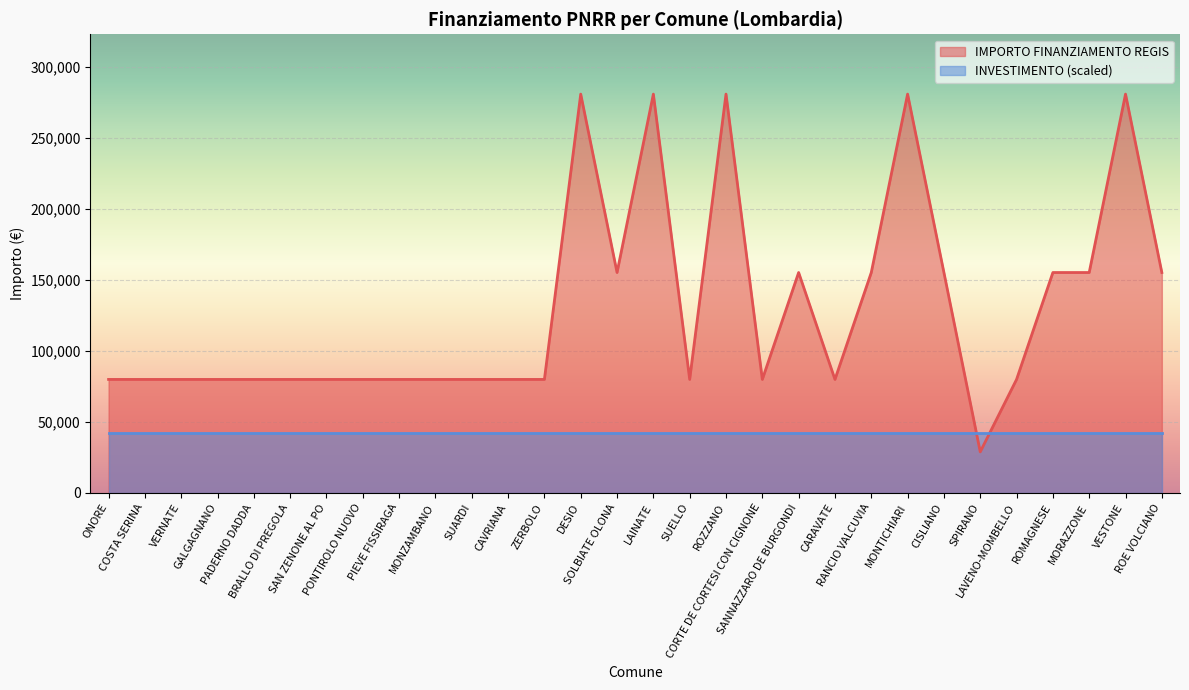

Rank the categories by value from lowest to highest.

SPIRANO, ONORE, COSTA SERINA, VERNATE, GALGAGNANO, PADERNO DADDA, BRALLO DI PREGOLA, SAN ZENONE AL PO, PONTIROLO NUOVO, PIEVE FISSIRAGA, MONZAMBANO, SUARDI, CAVRIANA, ZERBOLO, SUELLO, CORTE DE CORTESI CON CIGNONE, CARAVATE, LAVENO-MOMBELLO, SOLBIATE OLONA, SANNAZZARO DE BURGONDI, RANCIO VALCUVIA, CISLIANO, ROMAGNESE, MORAZZONE, ROE VOLCIANO, DESIO, LAINATE, ROZZANO, MONTICHIARI, VESTONE